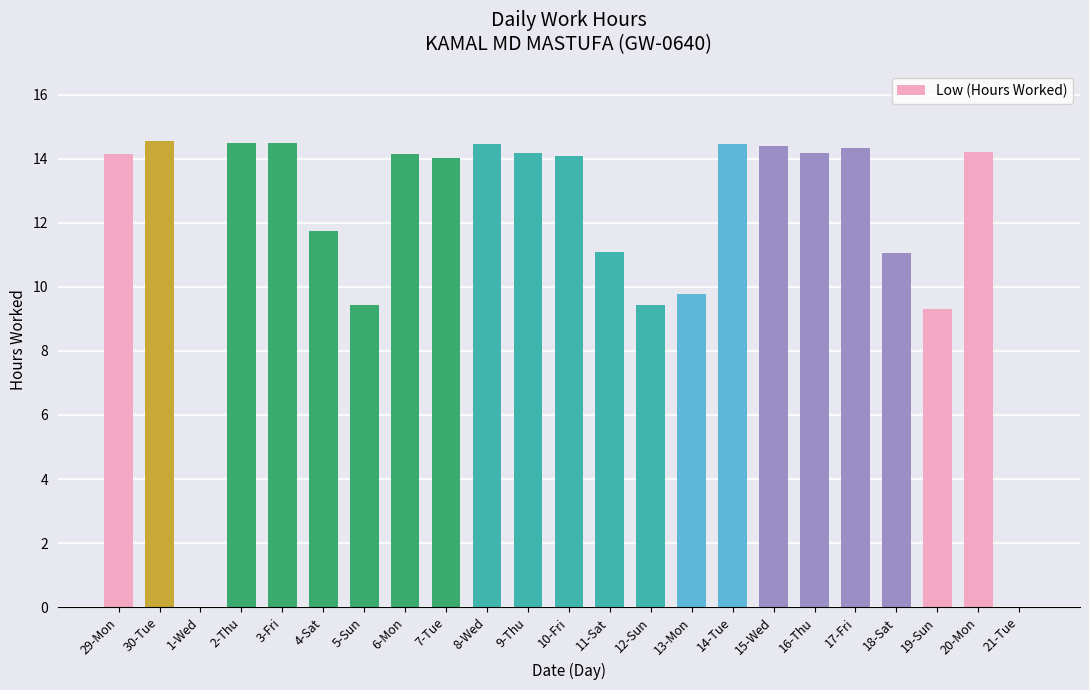

What is the sum of the values at 15-Wed and 13-Mon?

24.2